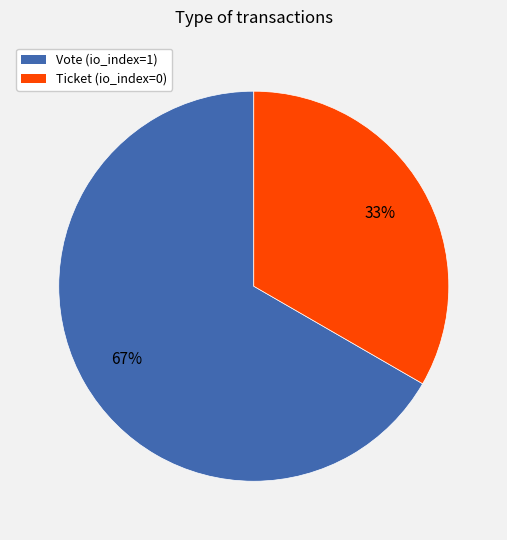

Is it true that Ticket is 1% of the pie?

False